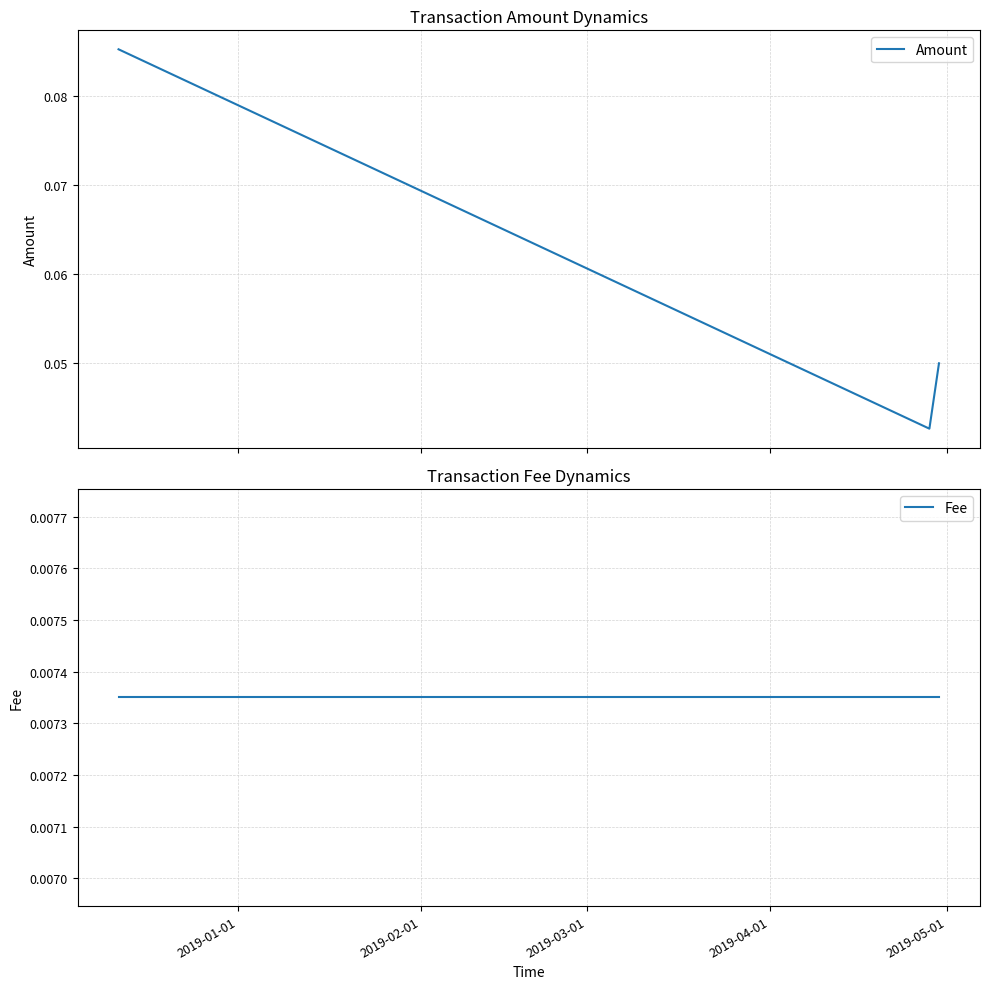

Between 2019-01-01 and 2019-03-01, which is larger?

2019-01-01